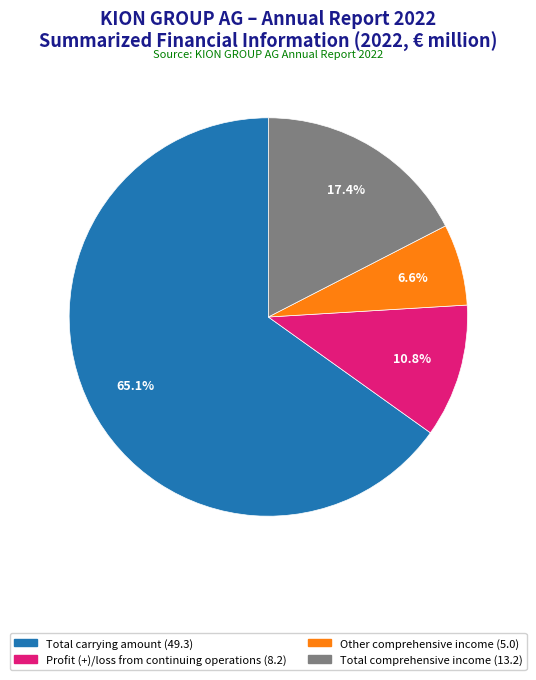

Between Profit (+)/loss from continuing operations and Other comprehensive income, which is larger?

Profit (+)/loss from continuing operations